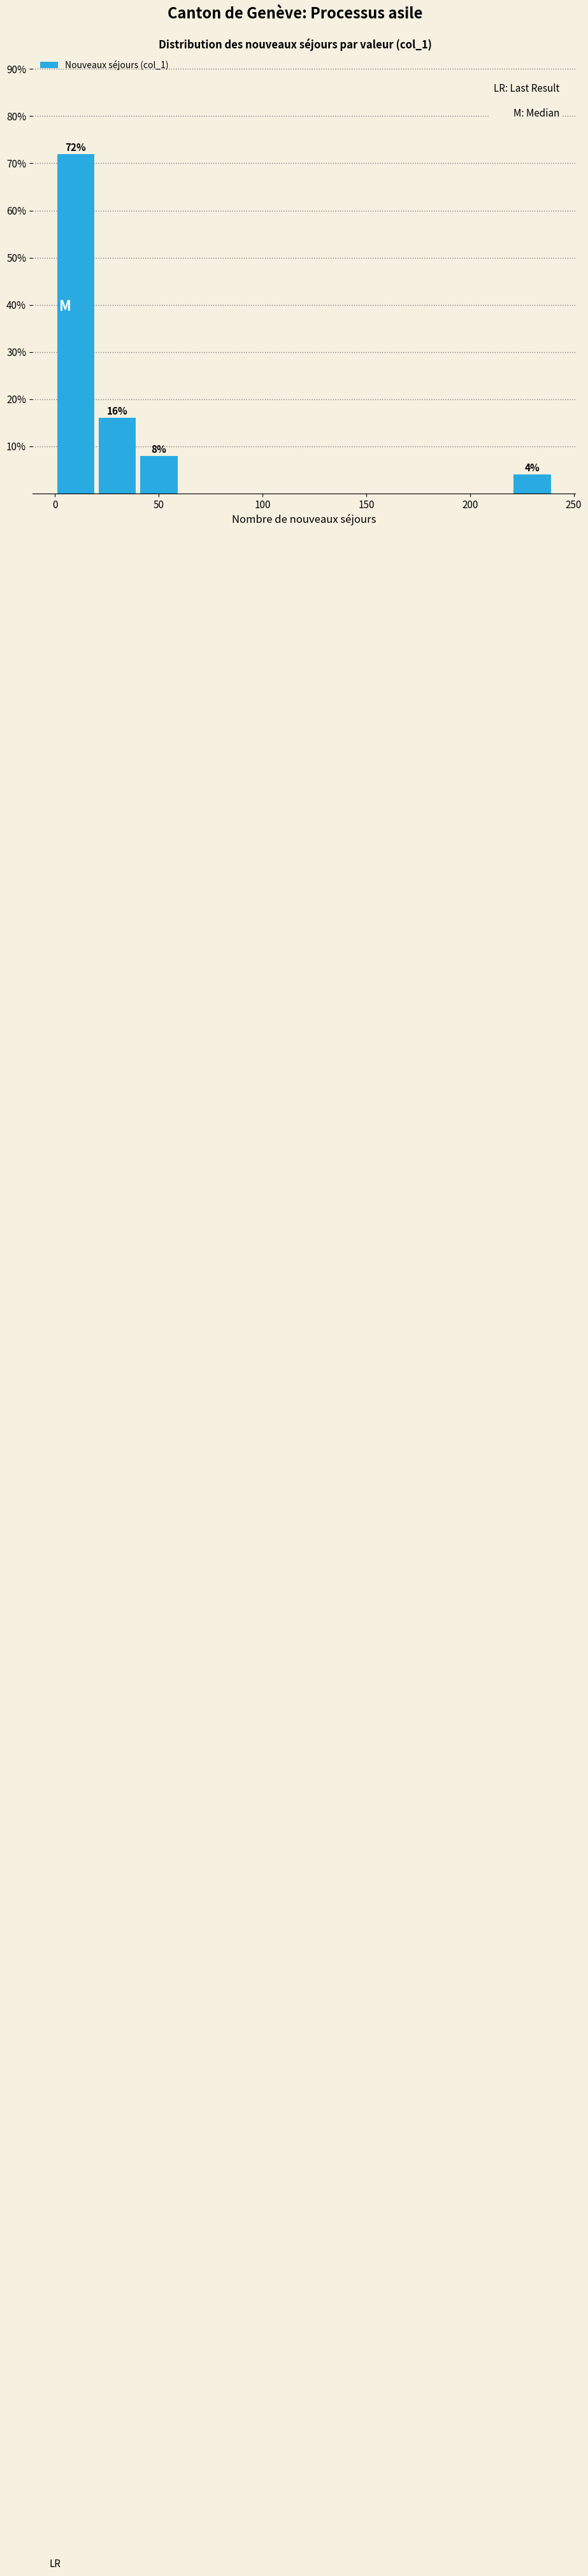

Which range on the x-axis has the tallest bar?

0 to 20